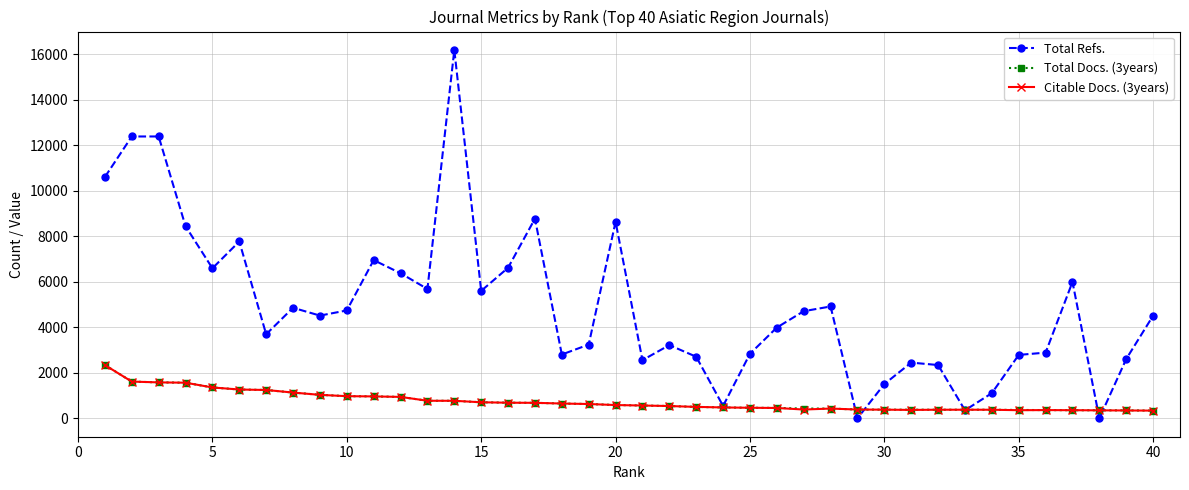

At how many categories does at least one series exceed 5915?

13